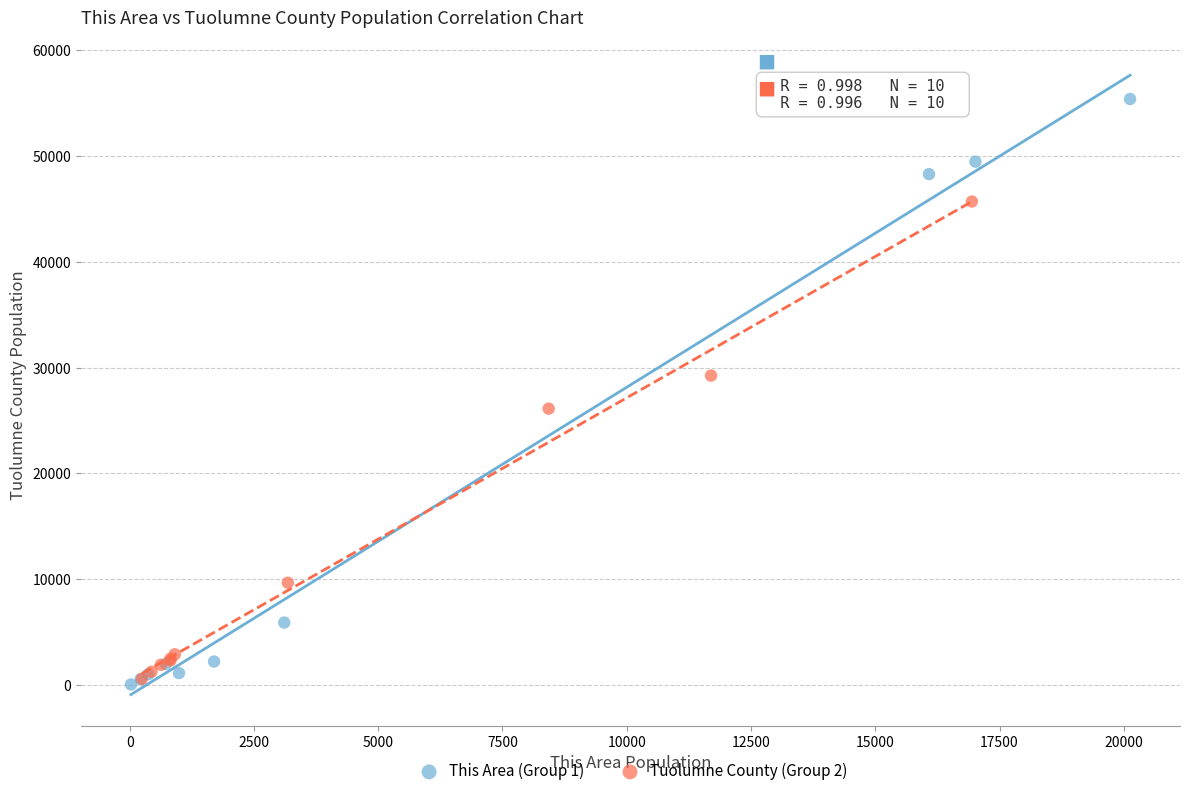

Which series contains the highest Y value?

This Area (Group 1)